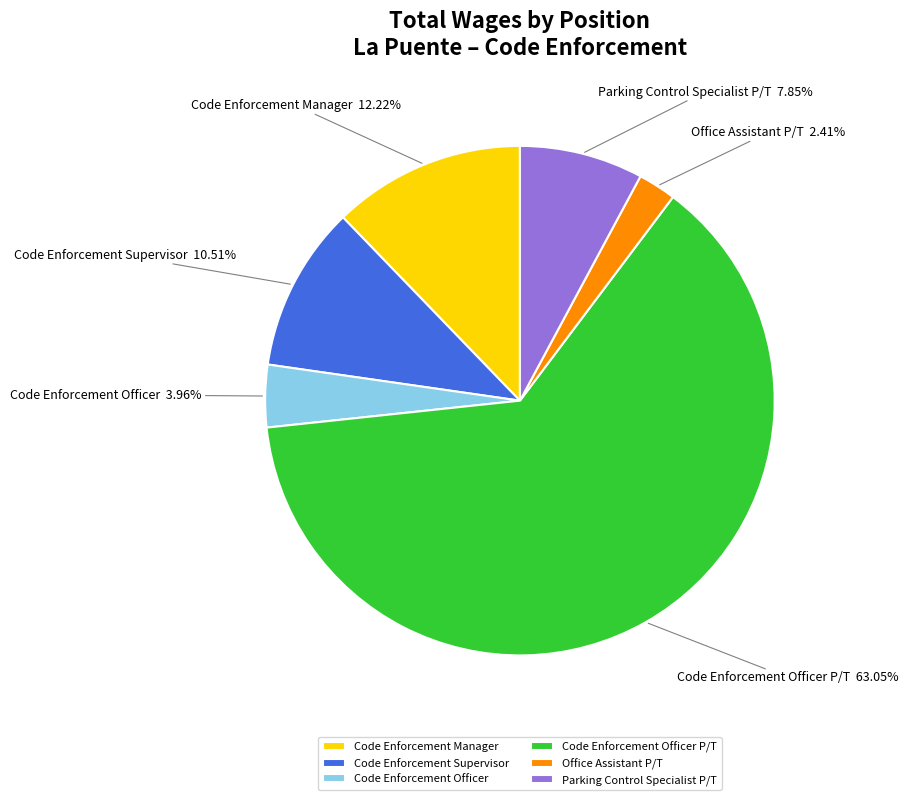

The Code Enforcement Officer P/T slice represents 51% of the pie. True or false?

False